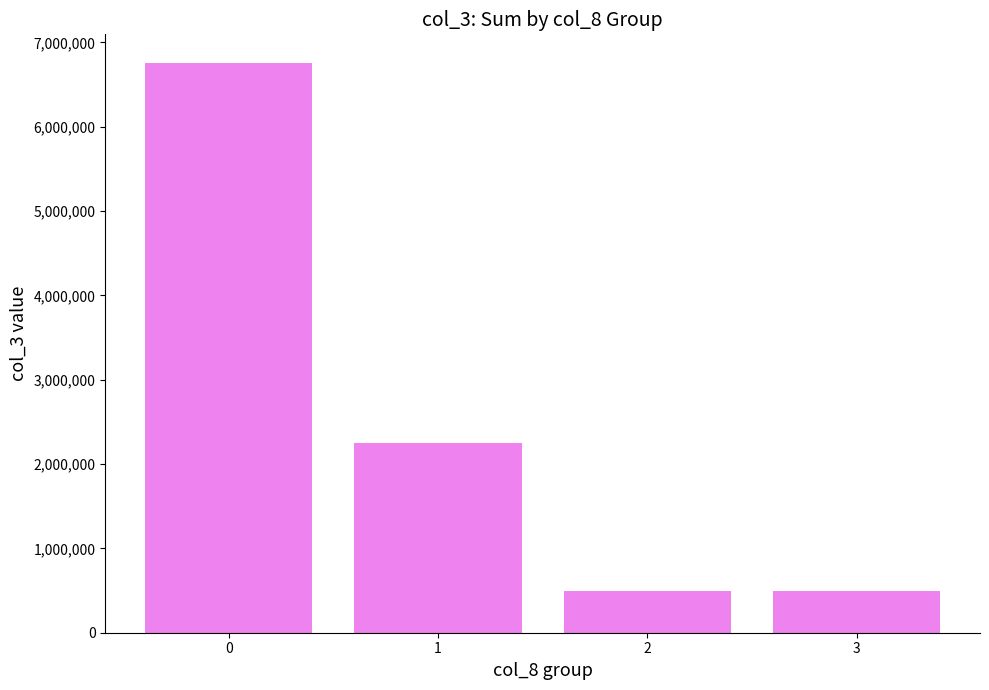

What is the difference between the maximum and second lowest values?

6258173